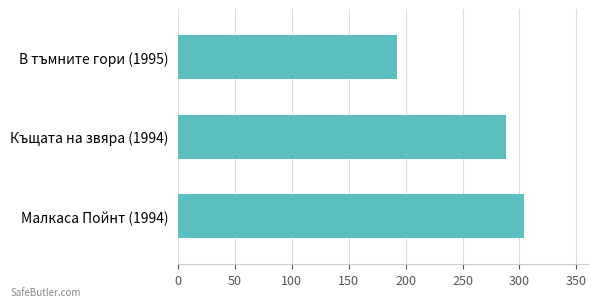

What is the average value?

261